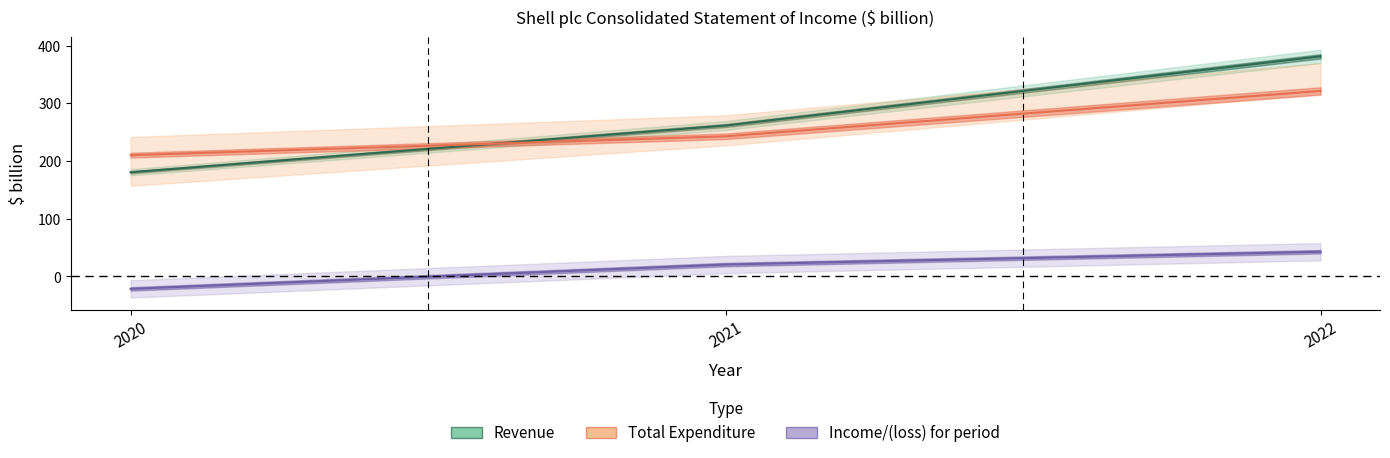

How many data points does each series have?

3